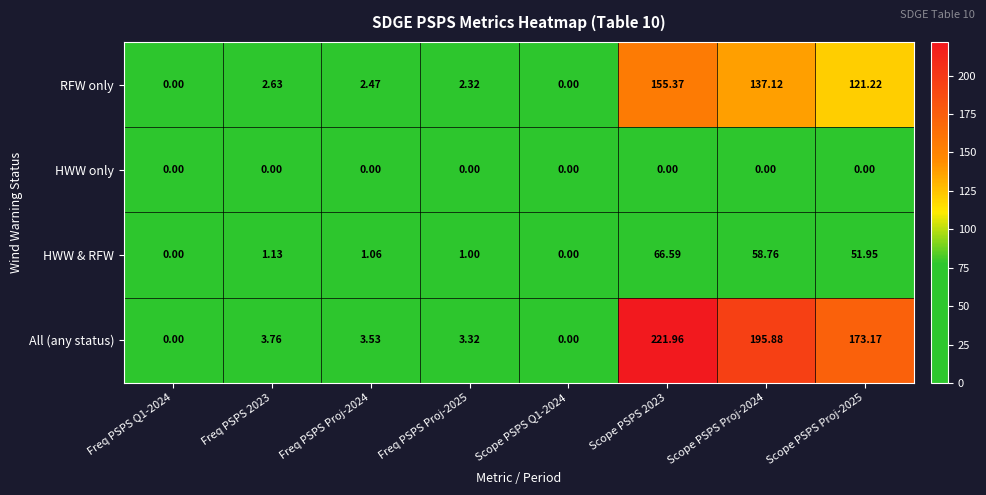

Which series changed the most between Freq PSPS 2023 and Freq PSPS Proj-2024?

All (any status)